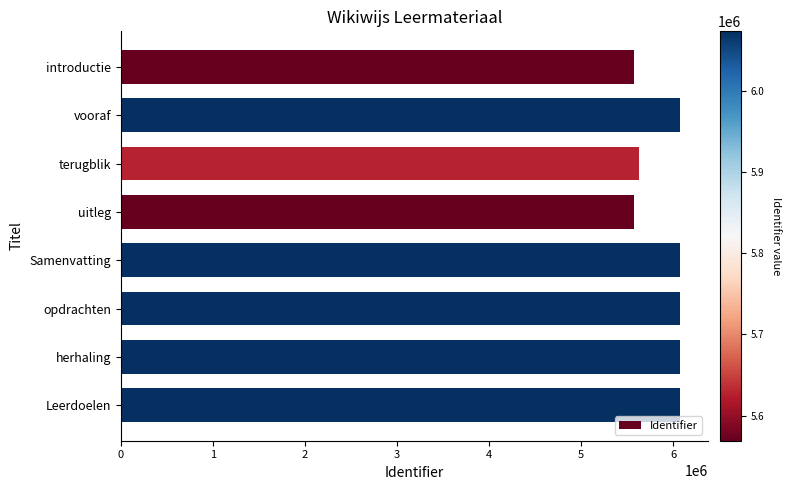

What is the smallest value displayed?

5568986